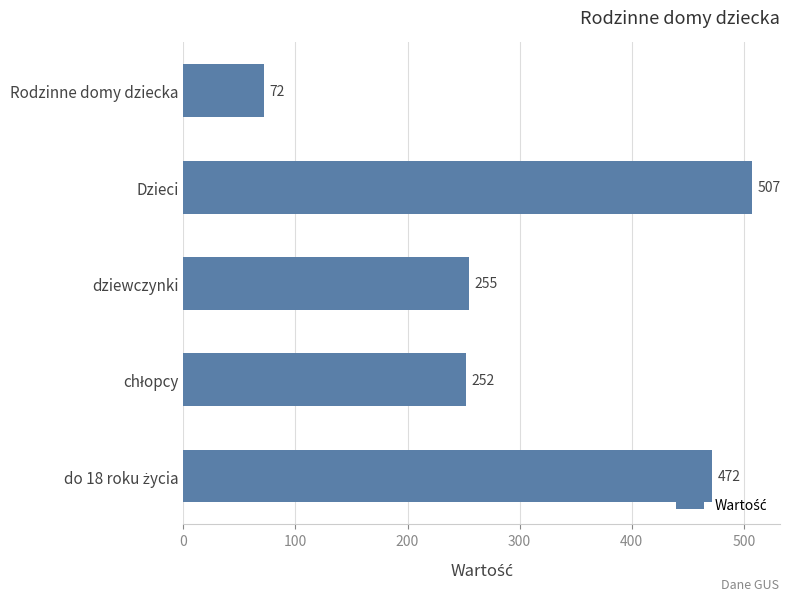

What is the smallest value displayed?

72